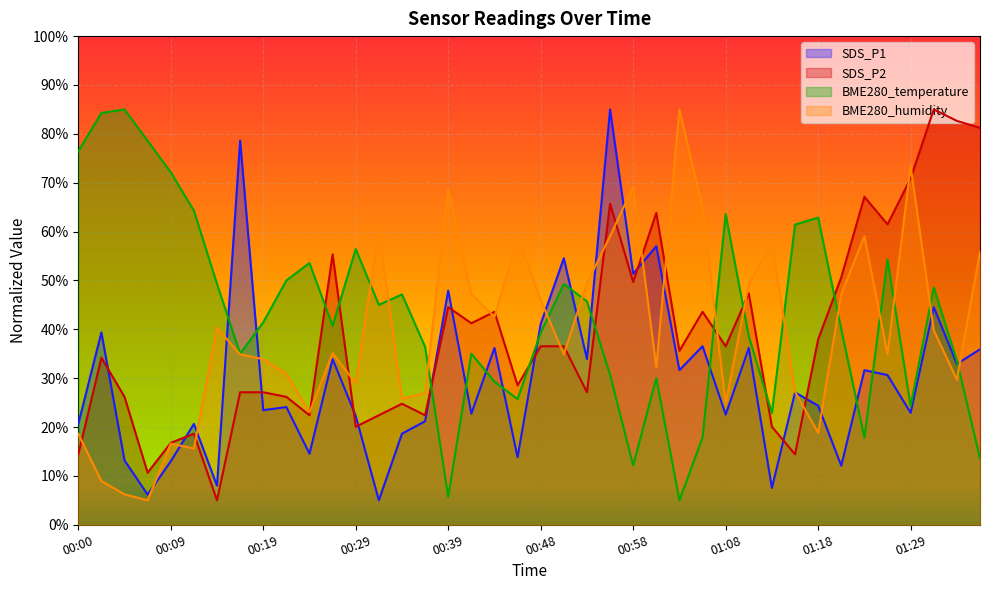

Between which two adjacent categories do BME280_humidity and SDS_P1 first intersect?

00:07 and 00:09